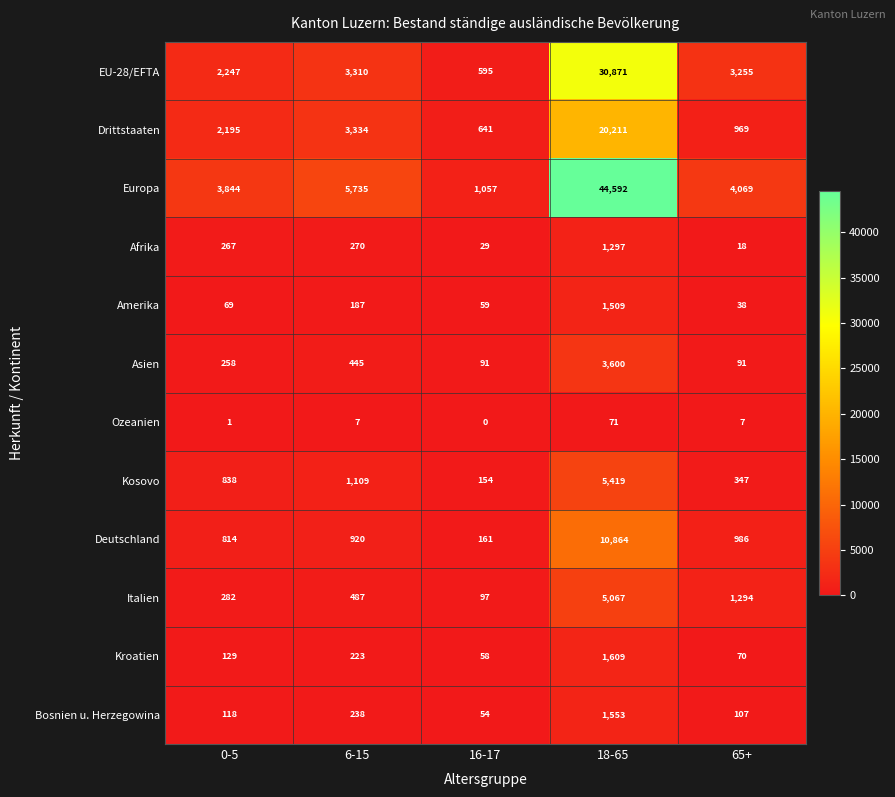

Which series has the largest range (max minus min)?

Europa